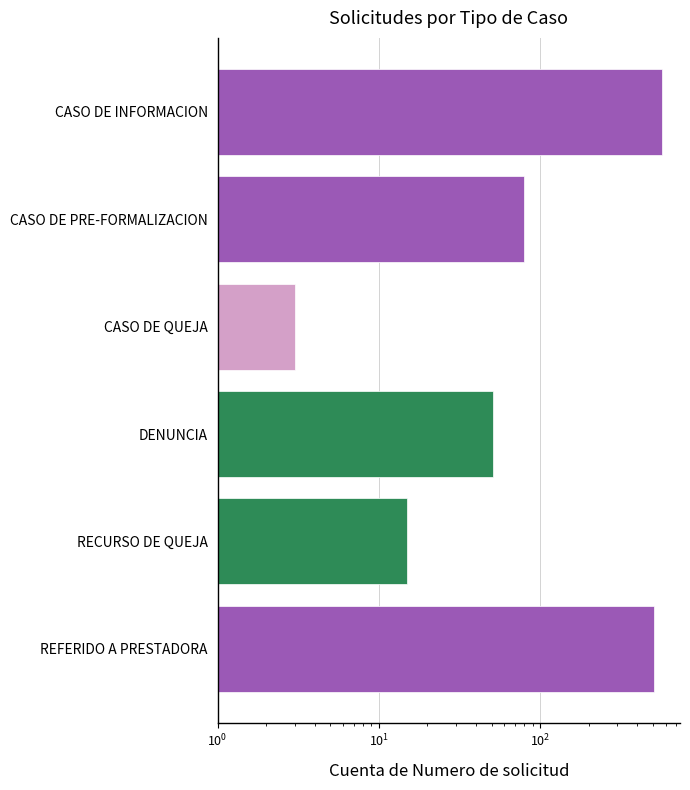

How many bars are there in total?

6